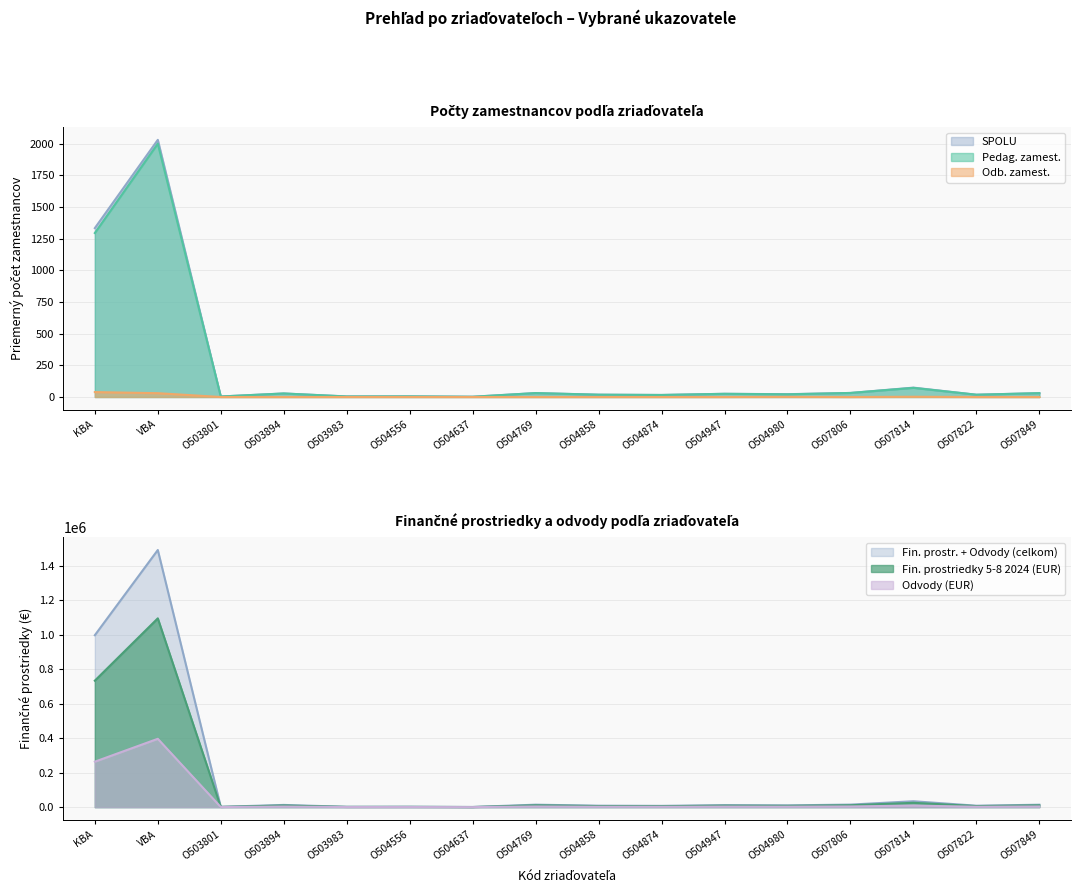

True or false: Odvody (EUR) and SPOLU intersect in this chart.

False